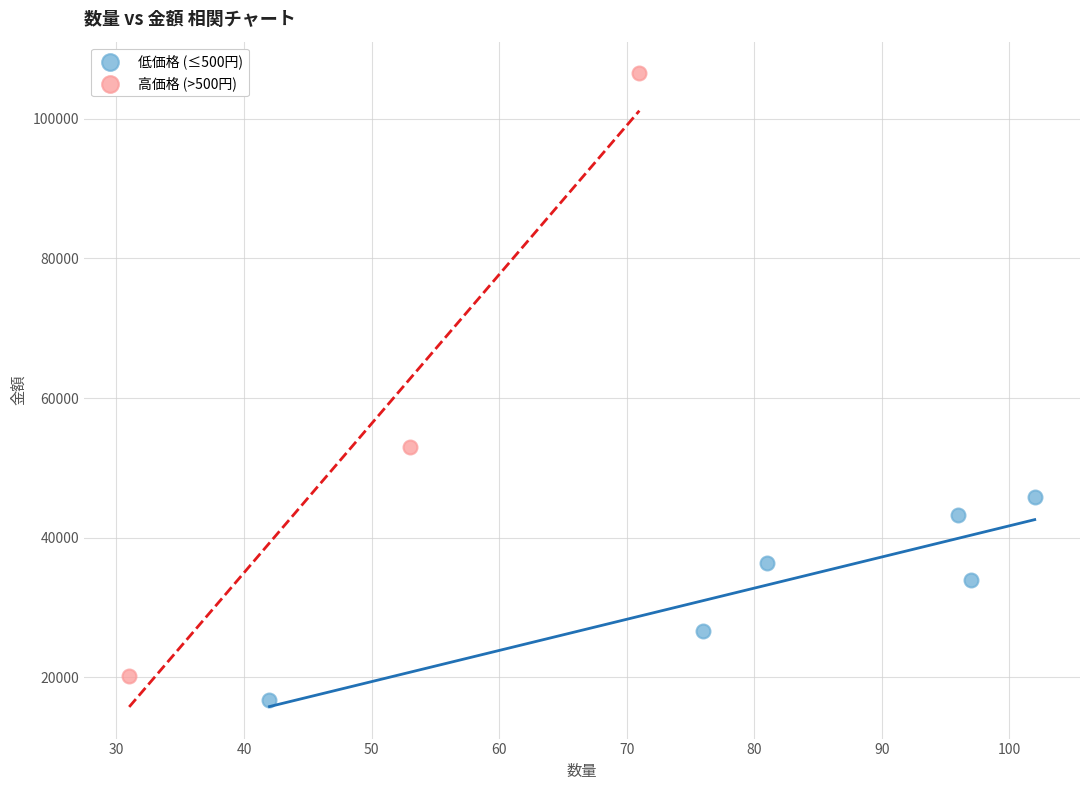

Which series reaches the maximum Y coordinate?

高価格 (>500円)